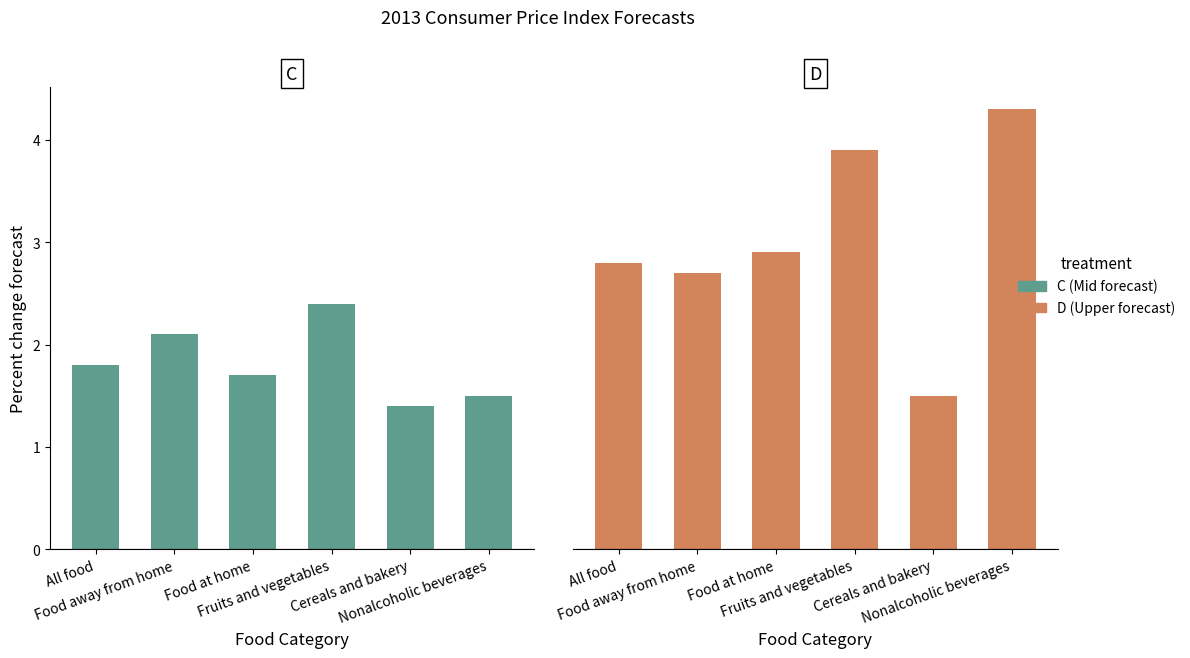

What are all the series names shown in the legend?

C, D